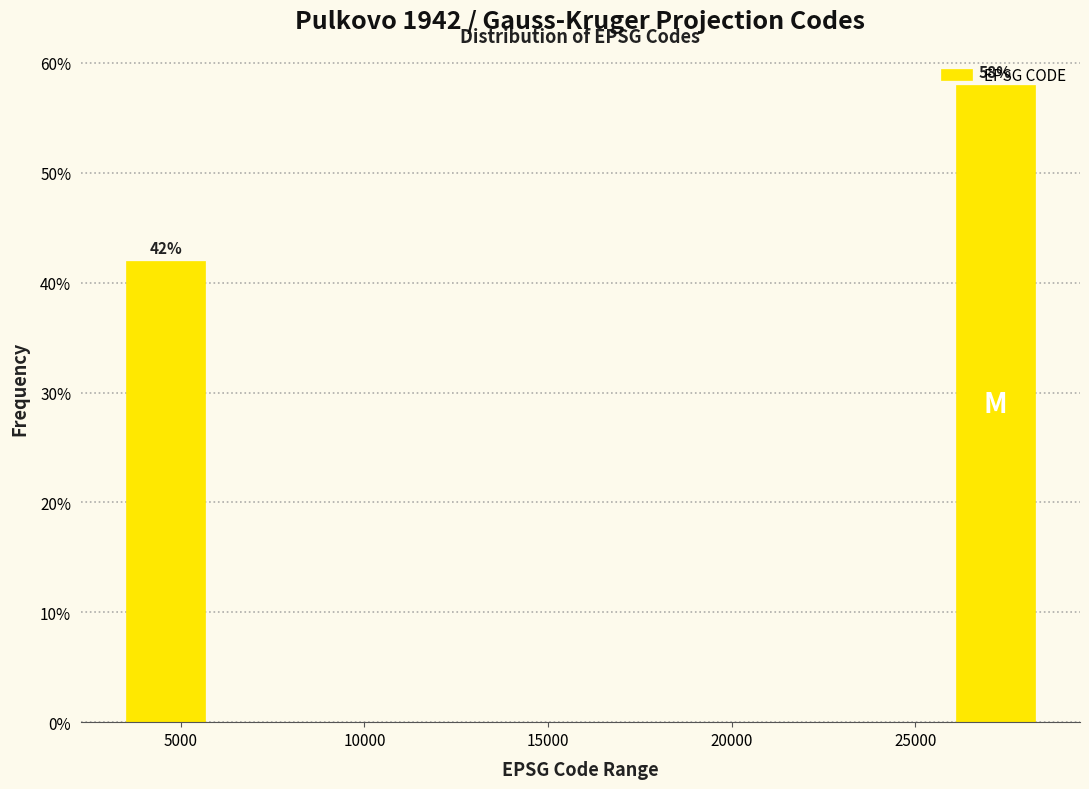

Which range on the x-axis has the tallest bar?

26000 to 28500